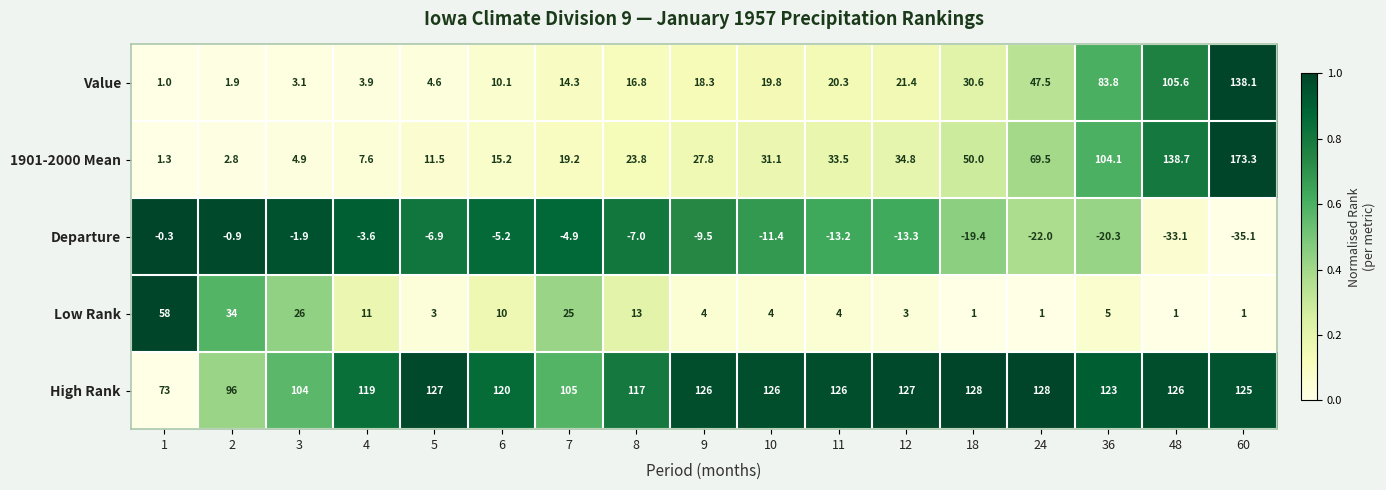

What is the difference between the Low Rank values at 18 and 9?

3.0